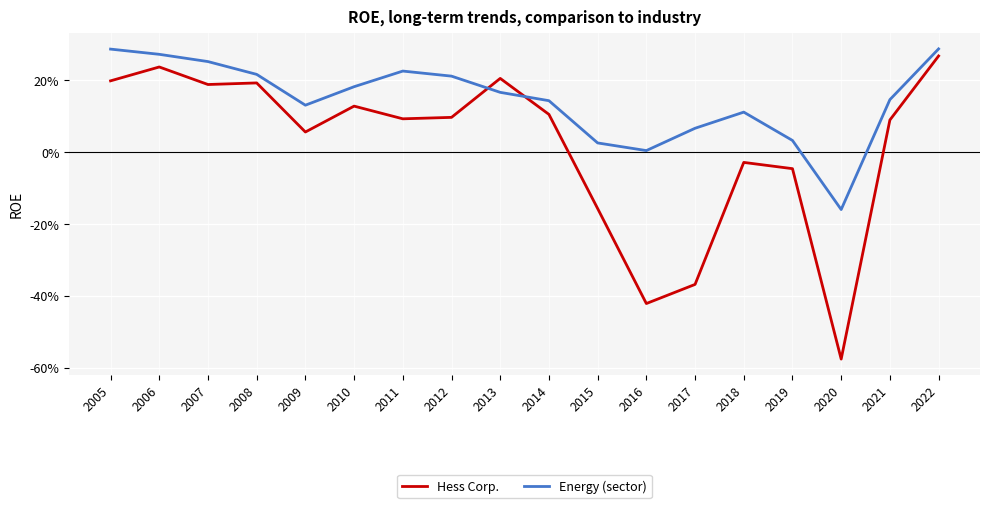

Which series has the largest total across all categories?

Energy (sector)